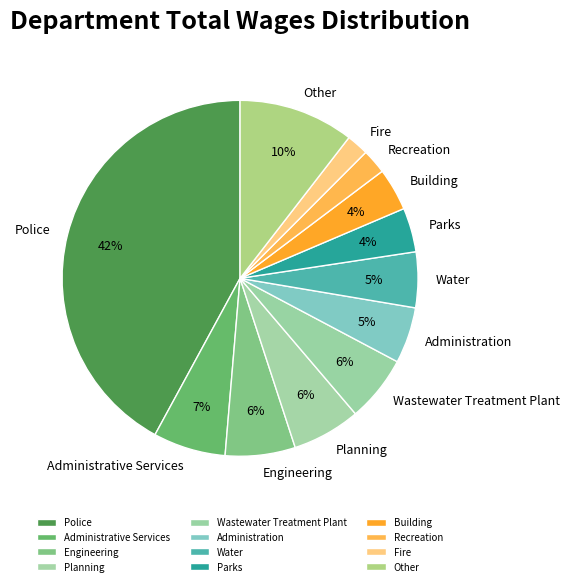

Is Police the majority of the pie?

No